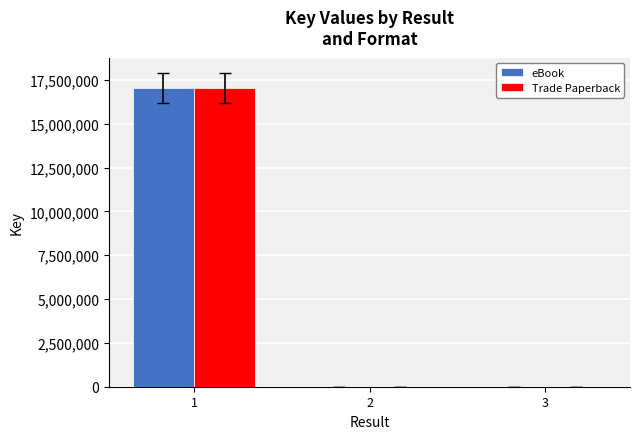

How many groups of bars are there?

3